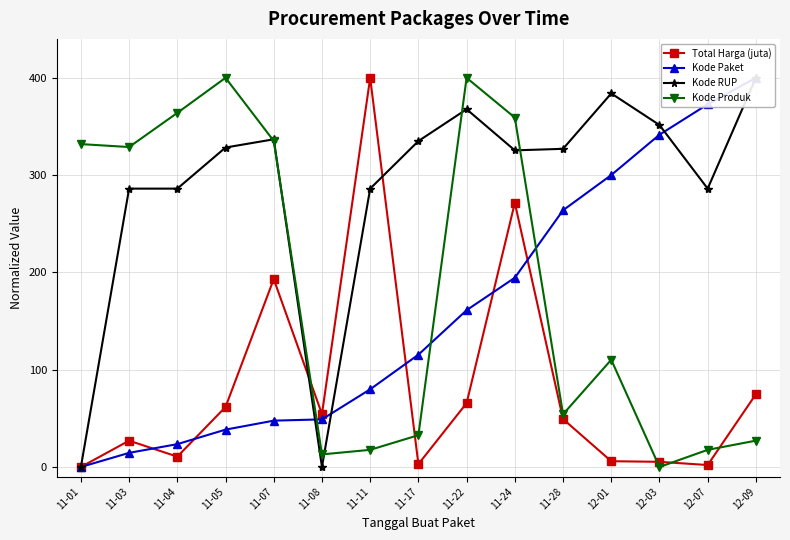

Where do Kode RUP and Kode Produk first cross each other?

11-05 and 11-07